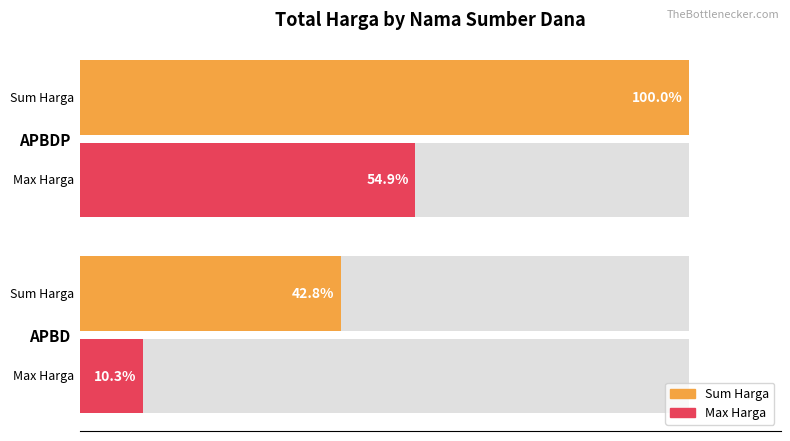

What value does the Total Harga (Max) series have at 0?

10.3